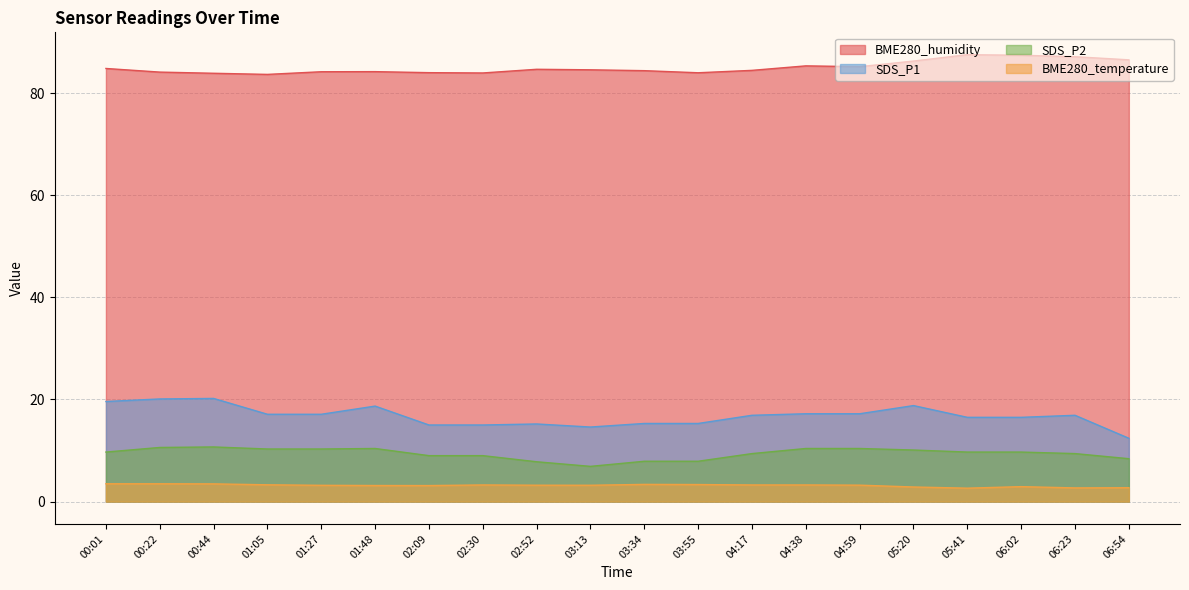

Reading right to left, what are all the values shown in this chart?

BME280_humidity: 86.5	87.1	87.4	87.5	86.3	85.2	85.3	84.4	84.0	84.4	84.5	84.7	83.9	84.0	84.2	84.2	83.7	83.9	84.1	84.8
BME280_temperature: 2.7	2.7	2.9	2.6	2.9	3.2	3.3	3.3	3.3	3.4	3.2	3.2	3.3	3.1	3.1	3.2	3.3	3.5	3.5	3.5
SDS_P1: 12.4	16.9	16.5	16.5	18.8	17.2	17.2	16.9	15.3	15.3	14.6	15.2	15.0	15.0	18.7	17.1	17.1	20.2	20.1	19.6
SDS_P2: 8.4	9.4	9.7	9.7	10.1	10.4	10.4	9.4	7.9	7.9	6.9	7.8	9.0	9.0	10.4	10.3	10.3	10.7	10.6	9.7